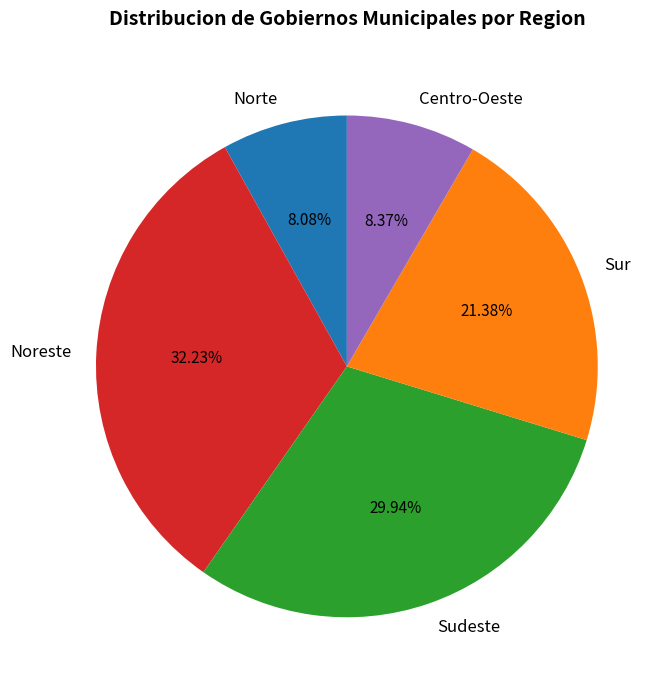

Count the number of slices in the pie.

5